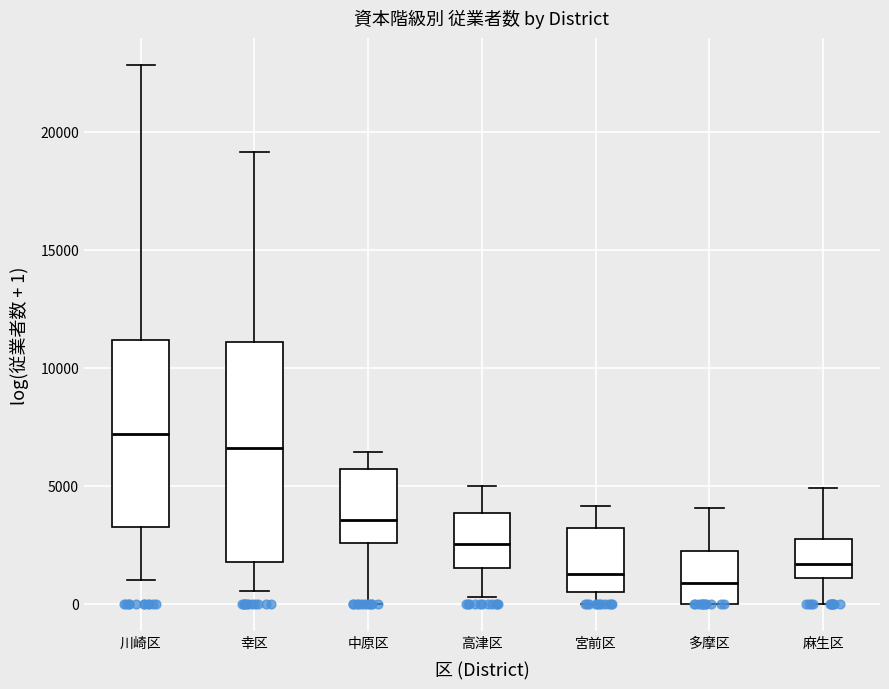

Reading left to right, transcribe this box plot: for each box, give where its median line is, the range the box spans, and where its two whiskers end, as read against the y-axis. The values are not printed on the chart, so give them approximately, as read against the axis.

川崎区: median 7000, box 3500 to 11000, whiskers 1000 to 23000
幸区: median 6500, box 2000 to 11000, whiskers 500 to 19000
中原区: median 3500, box 2500 to 5500, whiskers 0 to 6500
高津区: median 2500, box 1500 to 4000, whiskers 500 to 5000
宮前区: median 1500, box 500 to 3000, whiskers 0 to 4000
多摩区: median 1000, box 0 to 2500, whiskers 0 to 4000
麻生区: median 1500, box 1000 to 2500, whiskers 0 to 5000